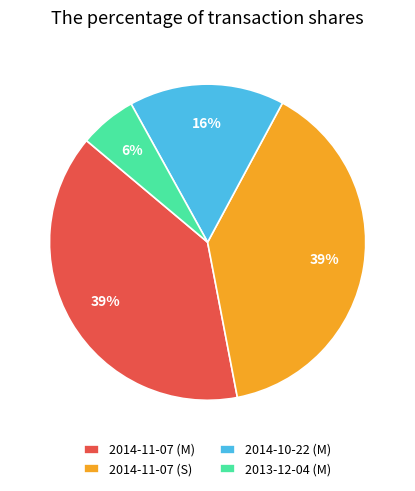

Which category has the smallest portion of the pie?

2013-12-04 (M)